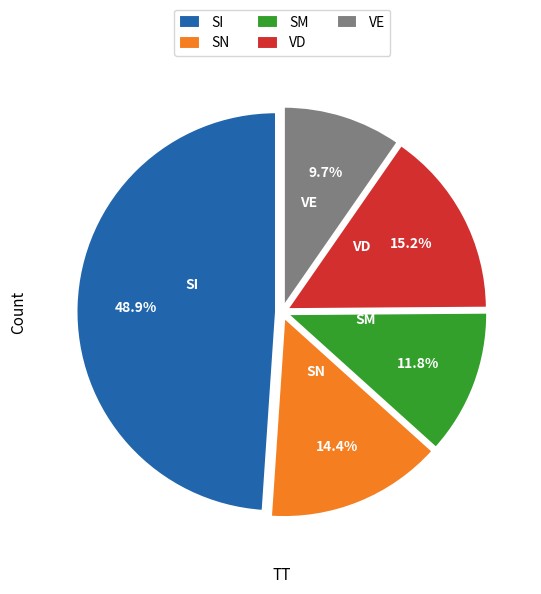

Between VD and SI, which is larger?

SI